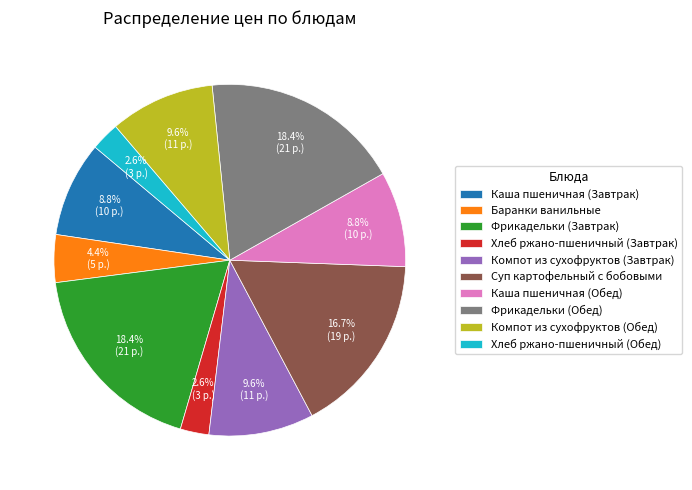

Between Фрикадельки (Завтрак) and Каша пшеничная (Обед), which is larger?

Фрикадельки (Завтрак)